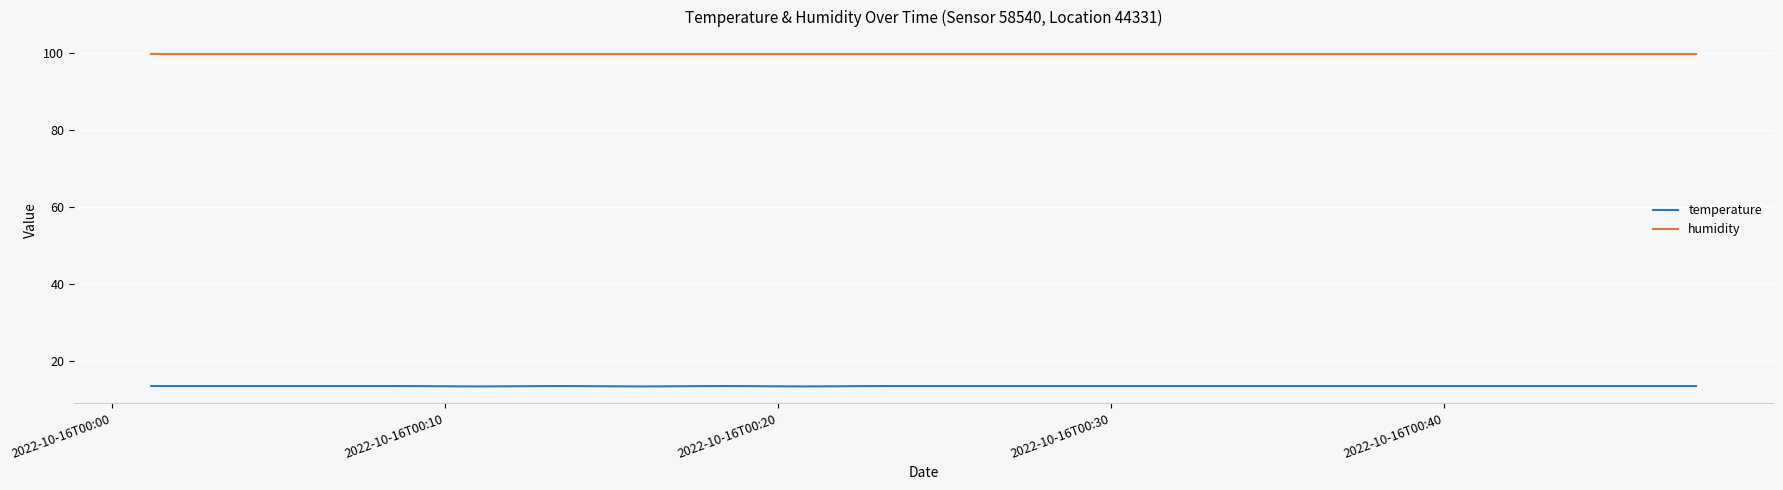

What is the difference between the maximum and minimum values in the temperature series?

0.1